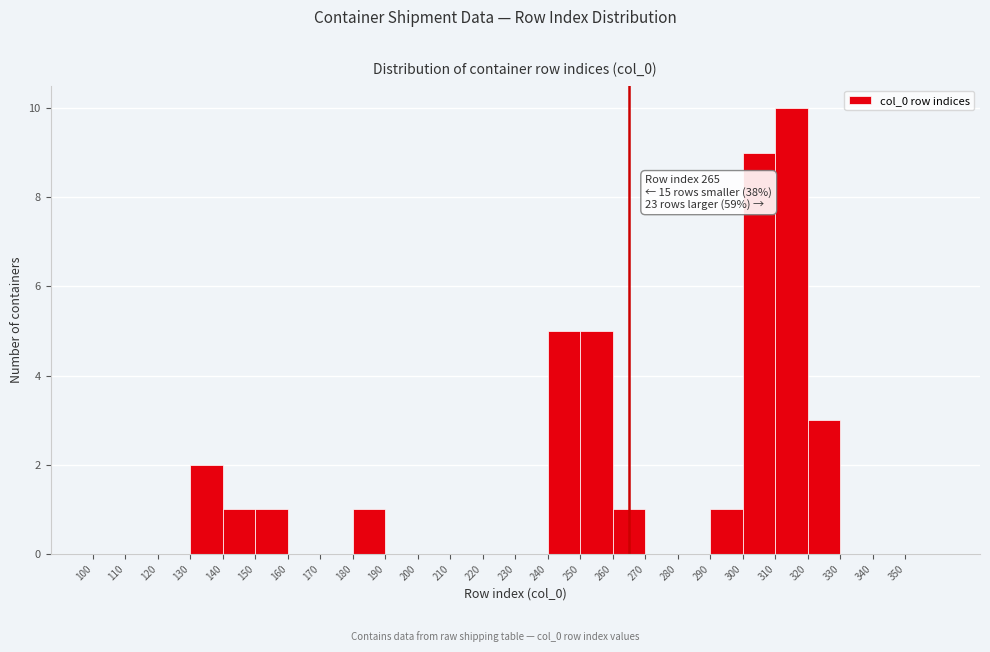

Which range on the x-axis has the tallest bar?

310 to 320